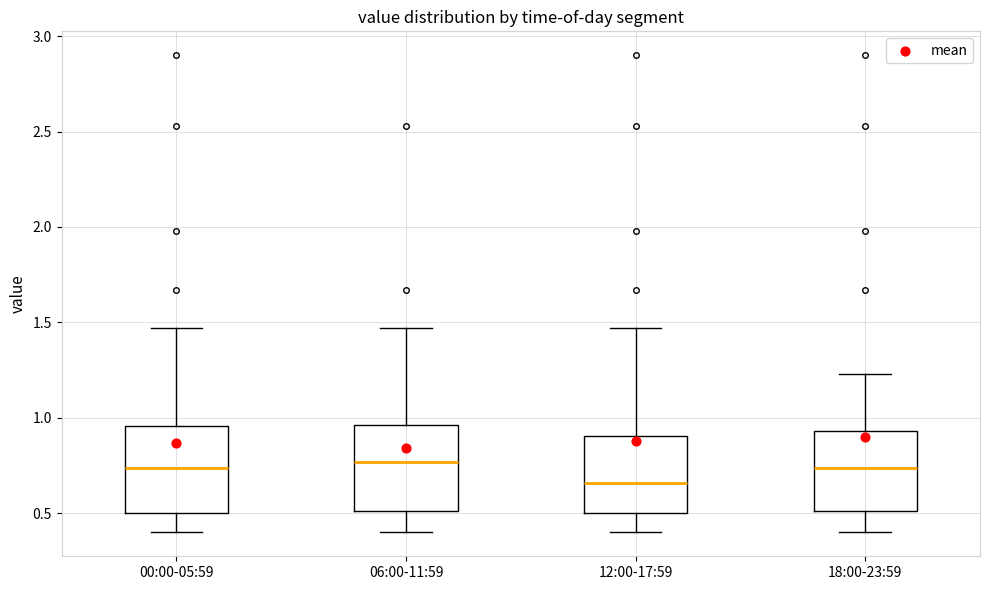

Reading left to right, read every box against the y-axis: the position of its median line, the range the box covers, and the ends of its whiskers. The values are not printed on the chart, so give them approximately, as read against the axis.

00:00-05:59: median 0.75, box 0.50 to 0.95, whiskers 0.40 to 1.45
06:00-11:59: median 0.75, box 0.50 to 0.95, whiskers 0.40 to 1.45
12:00-17:59: median 0.65, box 0.50 to 0.90, whiskers 0.40 to 1.45
18:00-23:59: median 0.75, box 0.50 to 0.95, whiskers 0.40 to 1.25